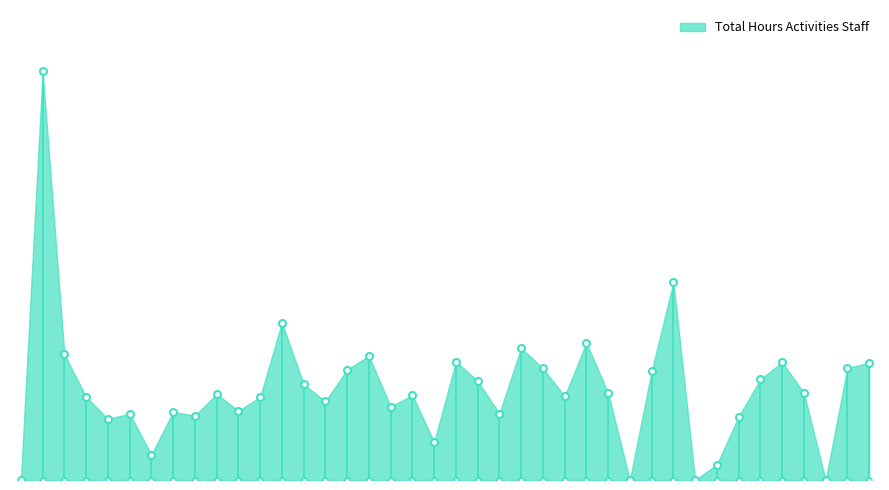

What is the ratio of the value at 385239 to the value at 385276?

1.8